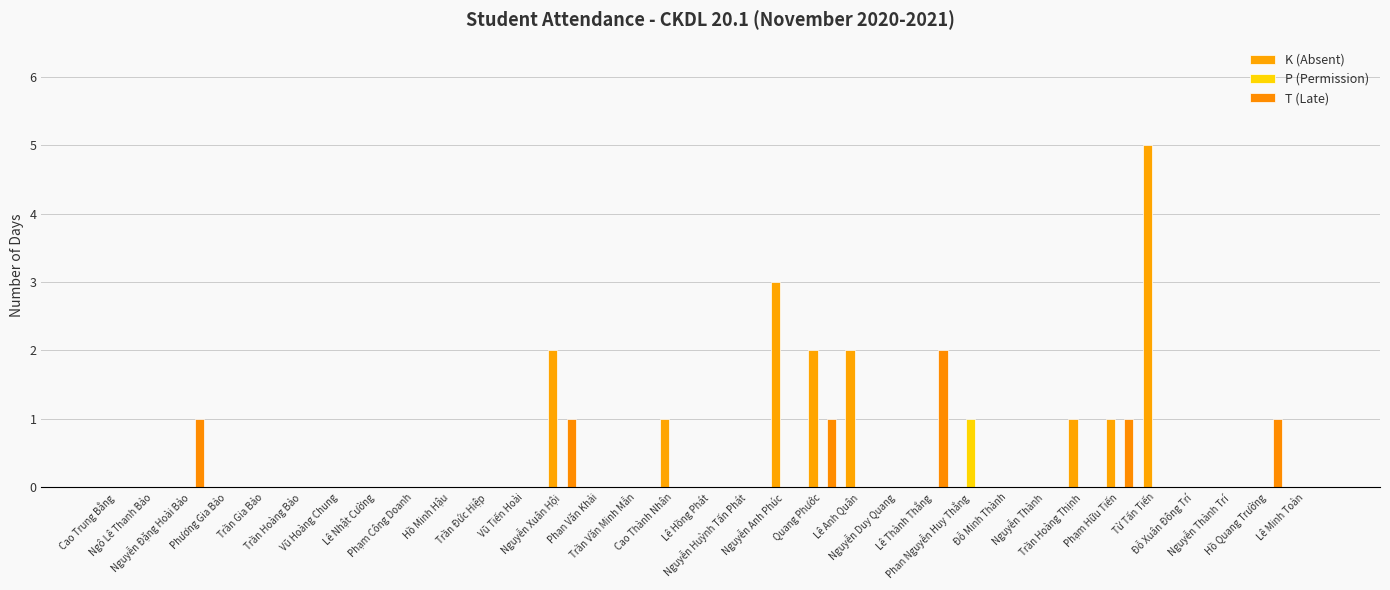

How many categories are shown in the chart?

33